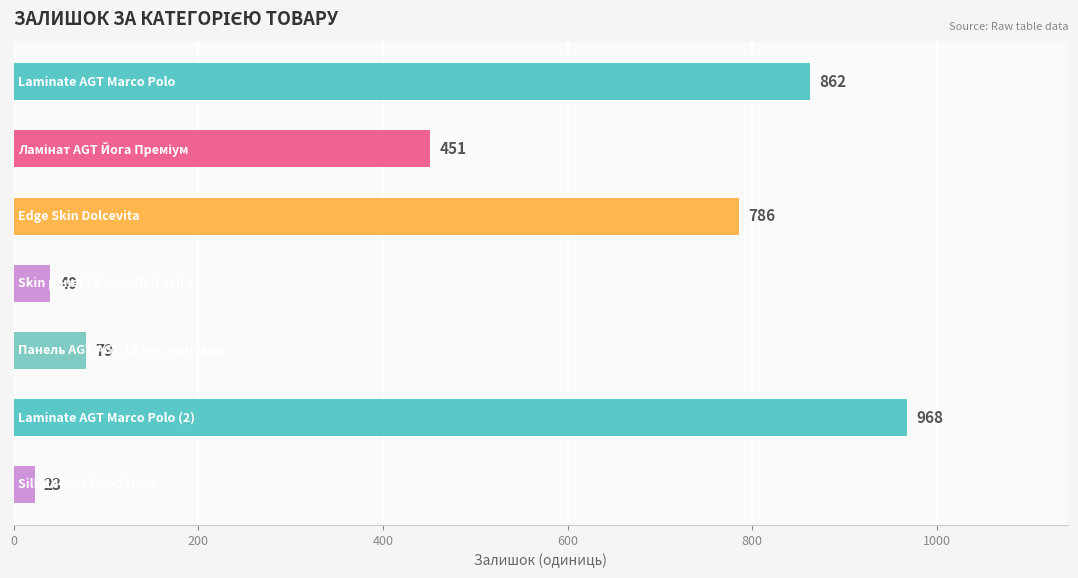

What is the sum of all values?

3209